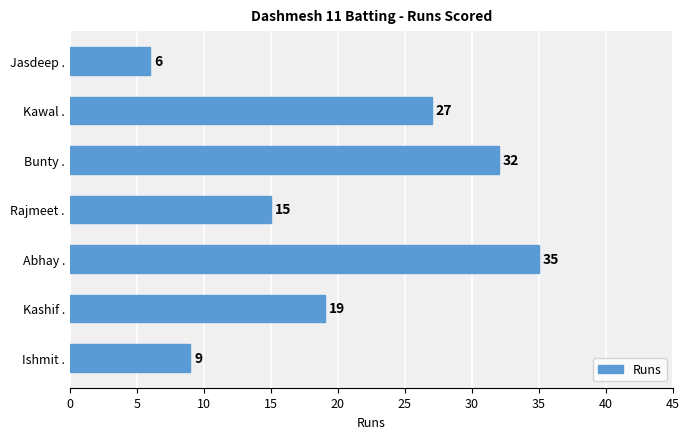

What is the smallest value displayed?

6